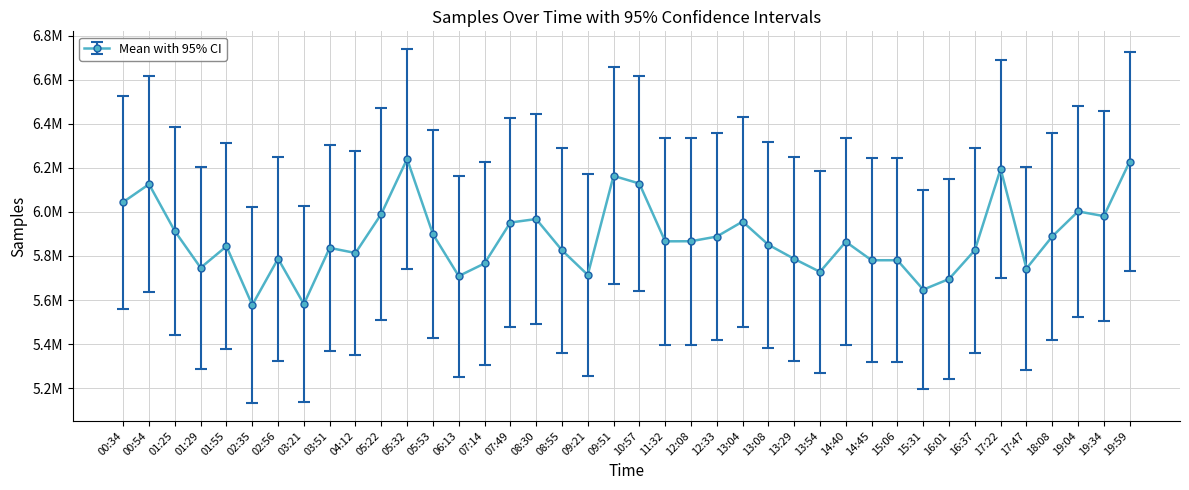

Reading right to left, list all the values displayed in this chart.

19:59=6229022	19:34=5981123	19:04=6002453	18:08=5888812	17:47=5743090	17:22=6195812	16:37=5826364	16:01=5695463	15:31=5647192	15:06=5780754	14:45=5780618	14:40=5864574	13:54=5727951	13:29=5786892	13:08=5851032	13:04=5956232	12:33=5888236	12:08=5867019	11:32=5866619	10:57=6129136	09:51=6163959	09:21=5714292	08:55=5826275	08:30=5967813	07:49=5952015	07:14=5766175	06:13=5708871	05:53=5899435	05:32=6240681	05:22=5990761	04:12=5813617	03:51=5836879	03:21=5581297	02:56=5787754	02:35=5577490	01:55=5844120	01:29=5746409	01:25=5912941	00:54=6126111	00:34=6044945